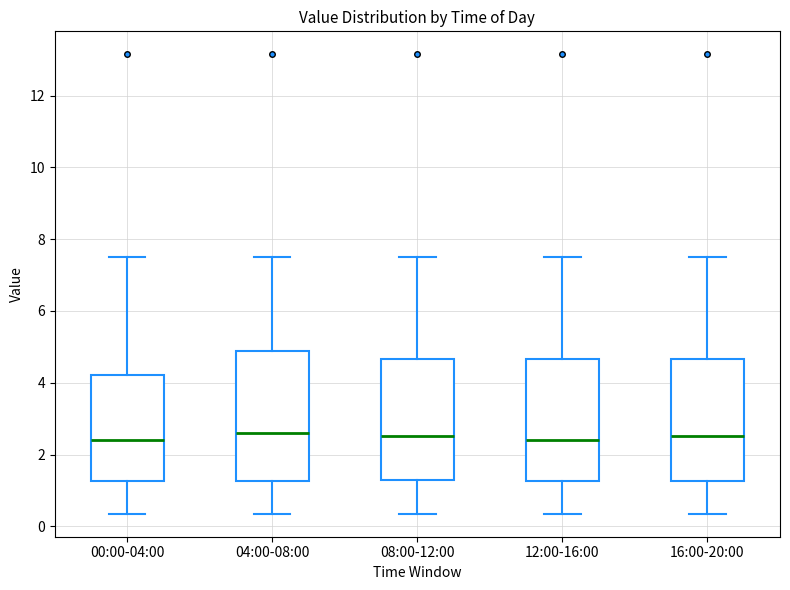

Where is the upper edge of the box for 16:00-20:00 on the y-axis? The values are not printed on the chart, so give them approximately, as read against the axis.

4.6